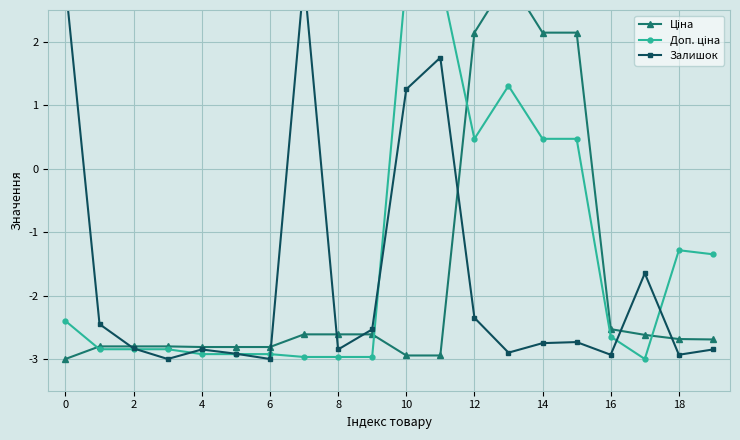

What is the average value of the Доп. ціна series?

-1.4